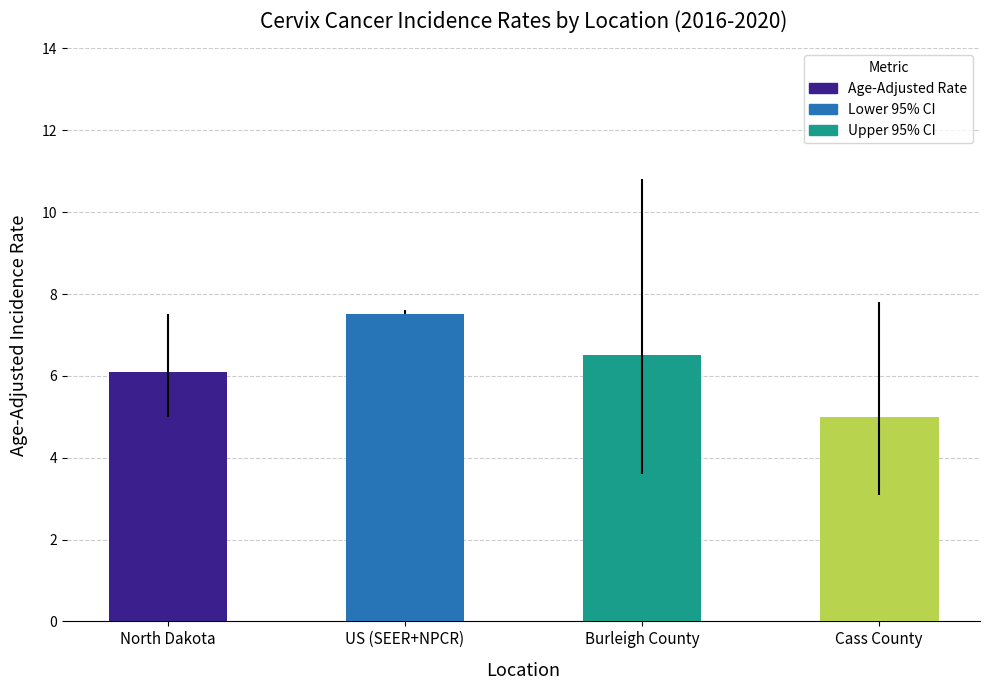

Rank the categories by value from lowest to highest.

Cass County, North Dakota, Burleigh County, US (SEER+NPCR)